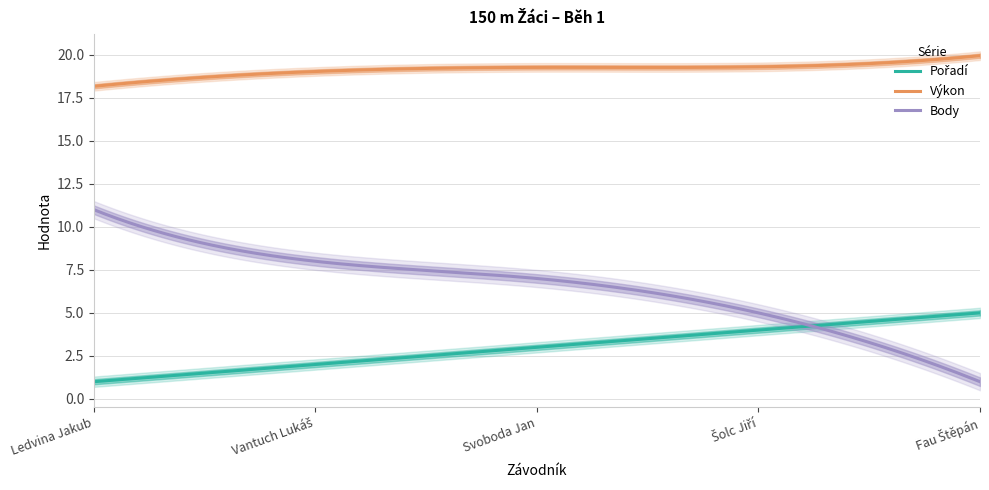

Reading left to right, transcribe all the data shown in this chart.

Pořadí: 1.0	2.0	3.0	4.0	5.0
Výkon: 18.2	19.0	19.3	19.3	19.9
Body: 11.0	8.0	7.0	5.0	1.0